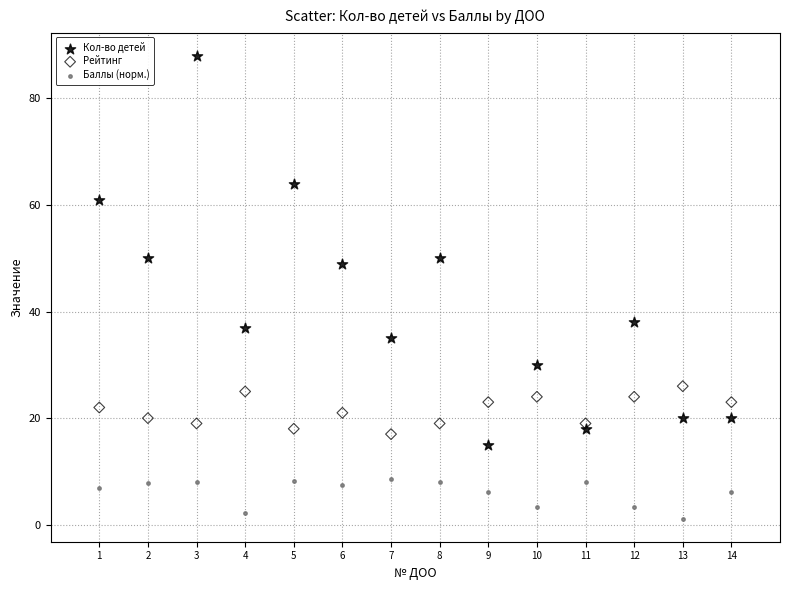

Which series contains the highest Y value?

Кол-во детей